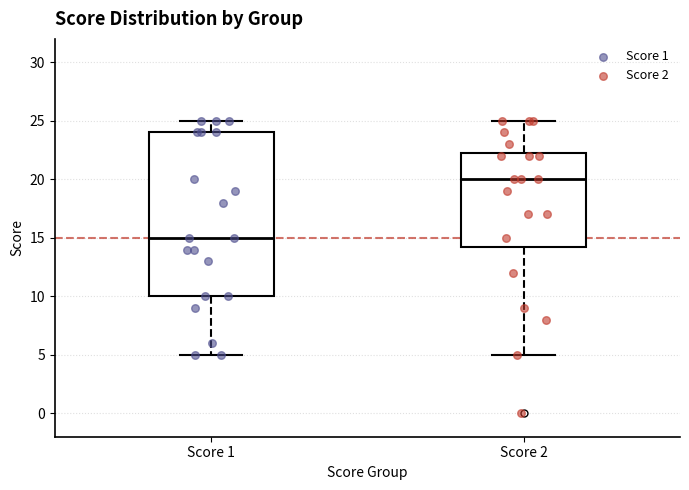

Comparing the boxes themselves (not the whiskers), which one is the tallest?

Score 1